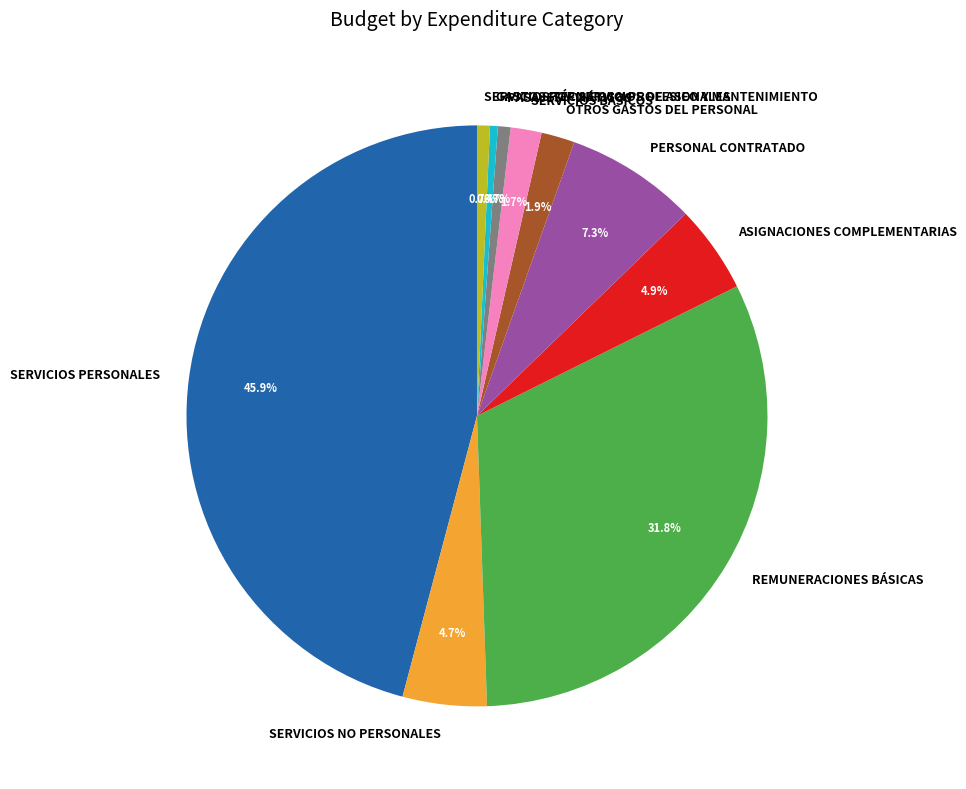

To the nearest percent, what is the difference between the PASAJES Y VIÁTICOS and OTROS GASTOS DEL PERSONAL slice percentages?

1%